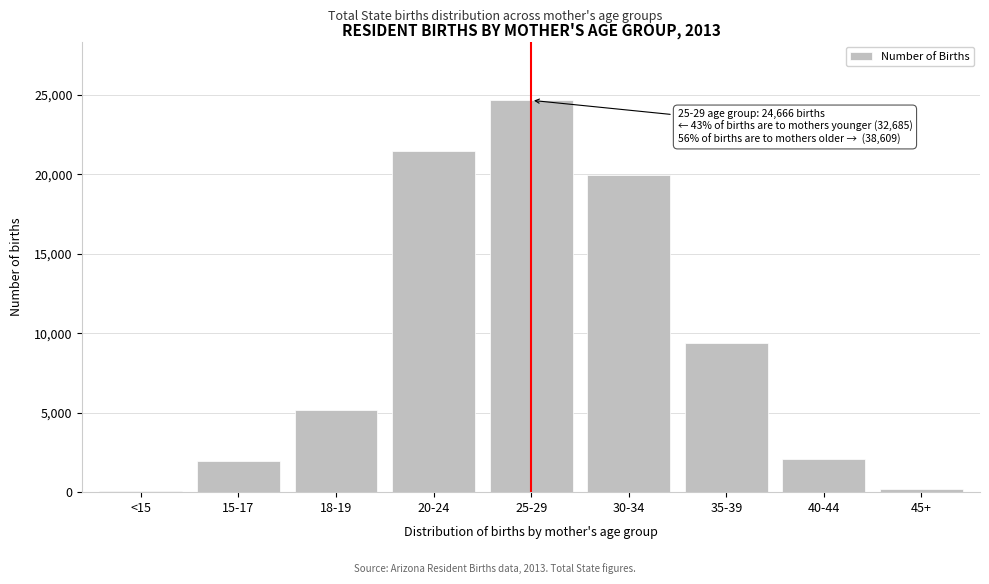

Is it true that the value at 30-34 is 8881?

False